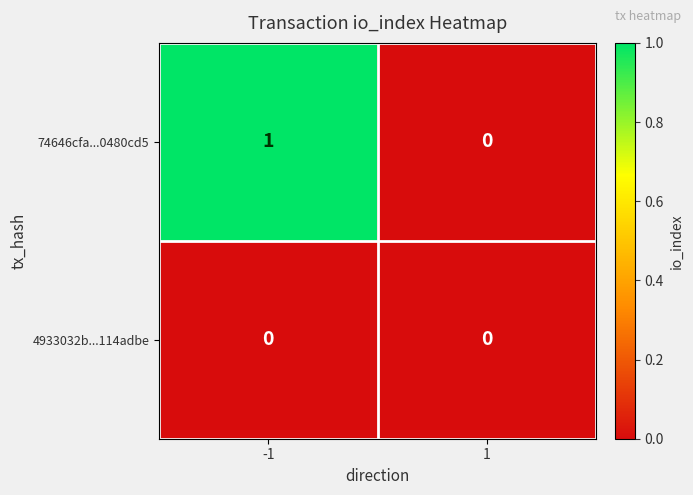

What is the greatest value displayed?

1